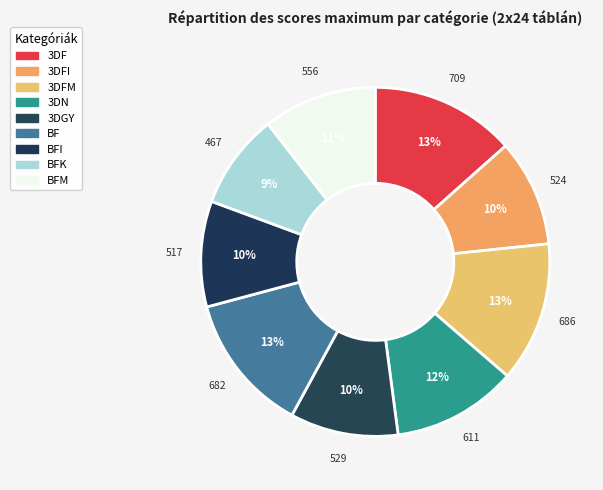

Count the number of slices in the pie.

9